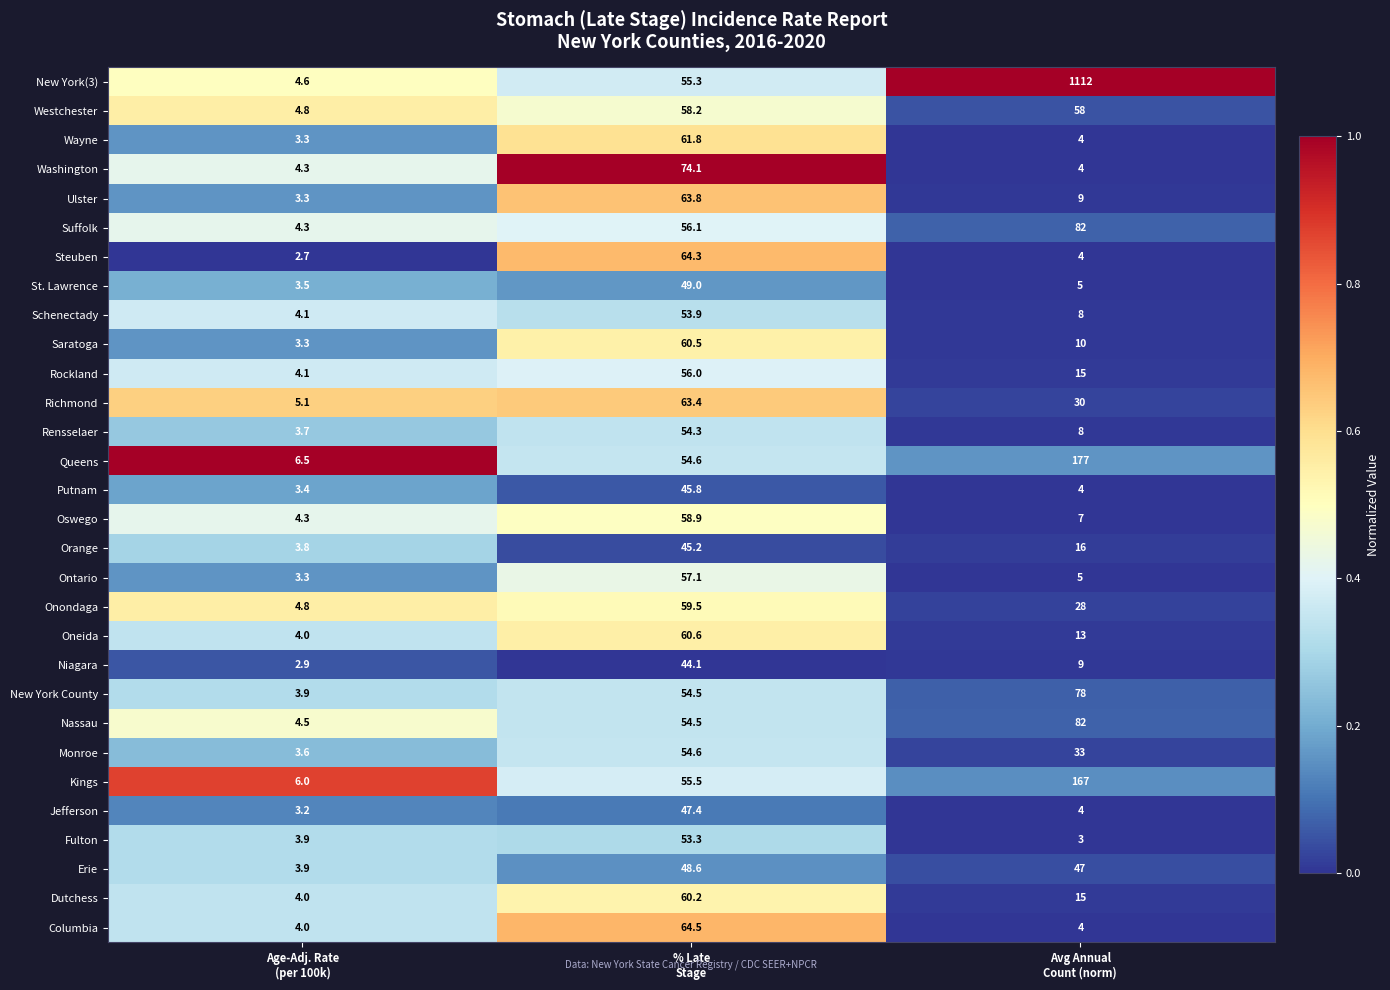

At which category does the chart reach its minimum across all series?

Age-Adj. Rate
(per 100k)